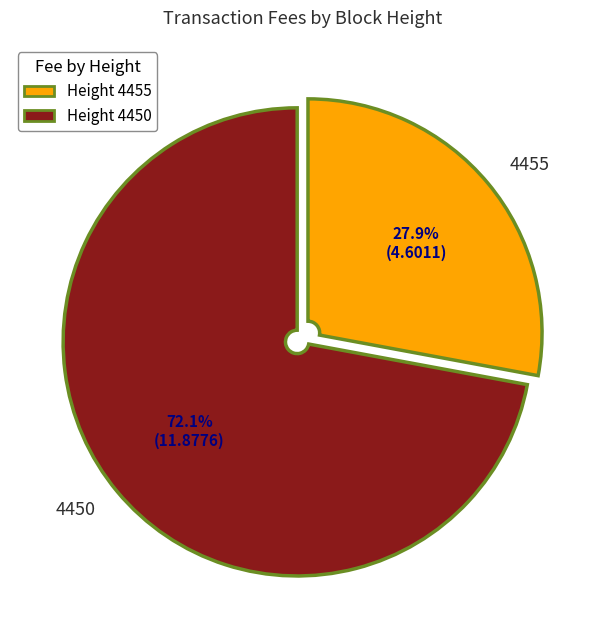

To the nearest percent, what percentage of the pie is 4455?

28%